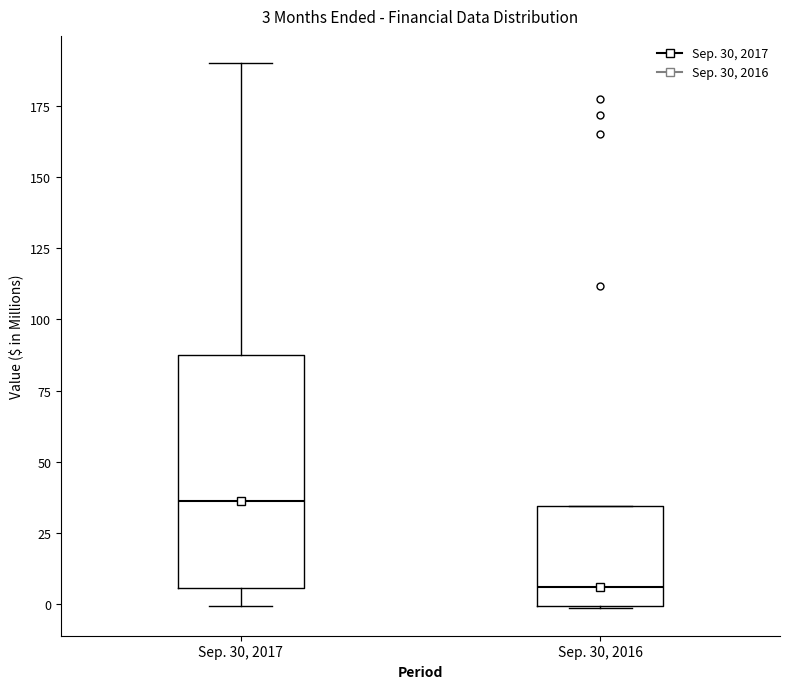

Which box has the lowest median line?

Sep. 30, 2016